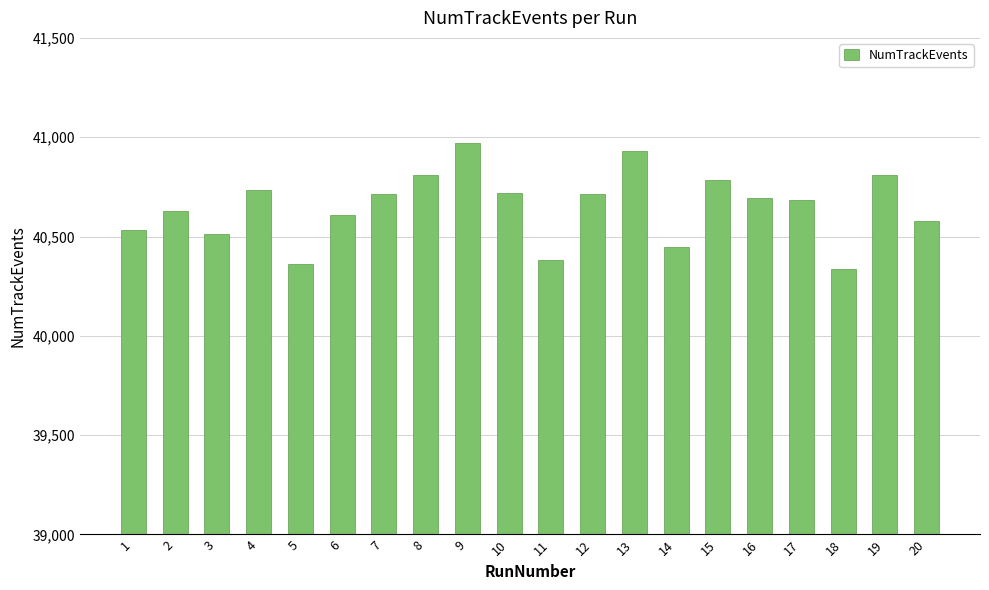

What is the change in value from 13 to 14?

-481